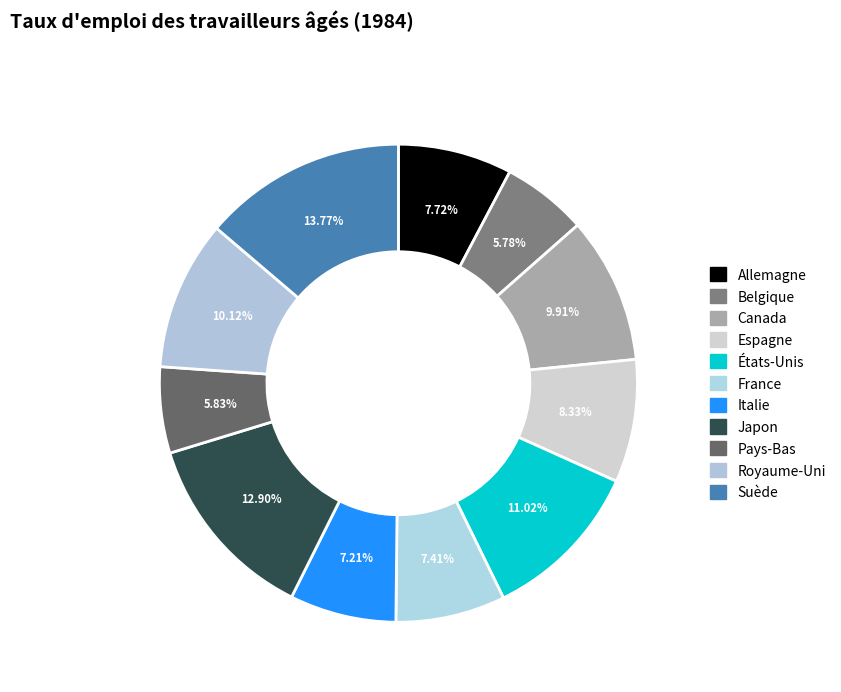

What percentage do Italie and Espagne together represent?

15.5%